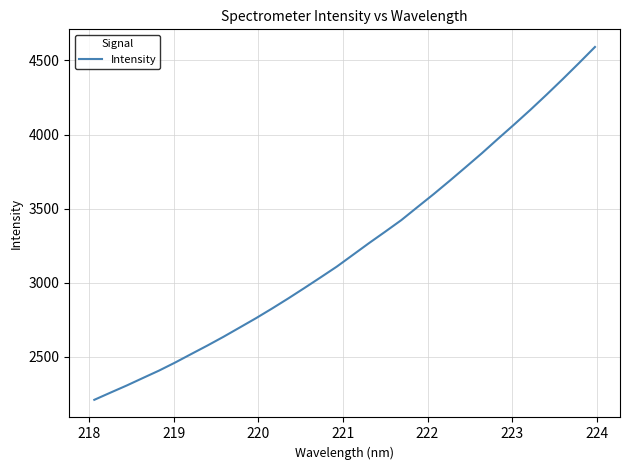

What is the value of the 1st point from the left?

2209.8